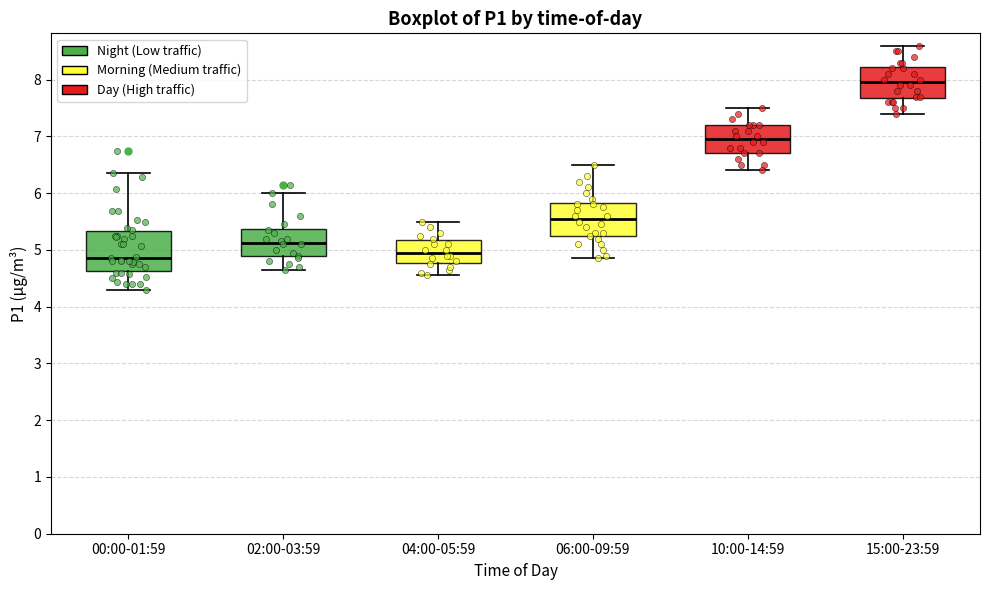

Which box is the tallest, from its lower edge to its upper edge?

00:00-01:59